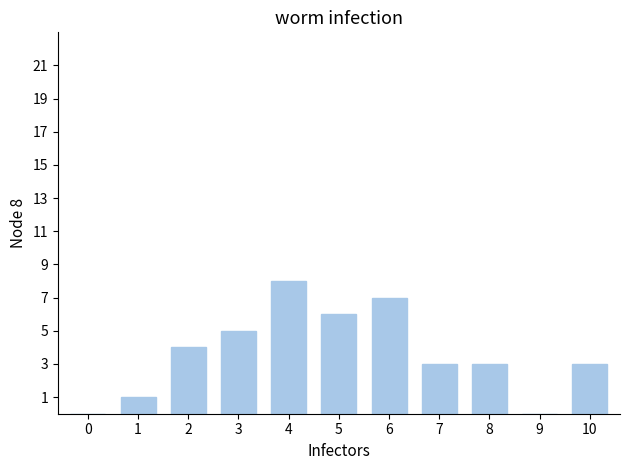

What is the ratio of the value at 8 to the value at 5?

0.5